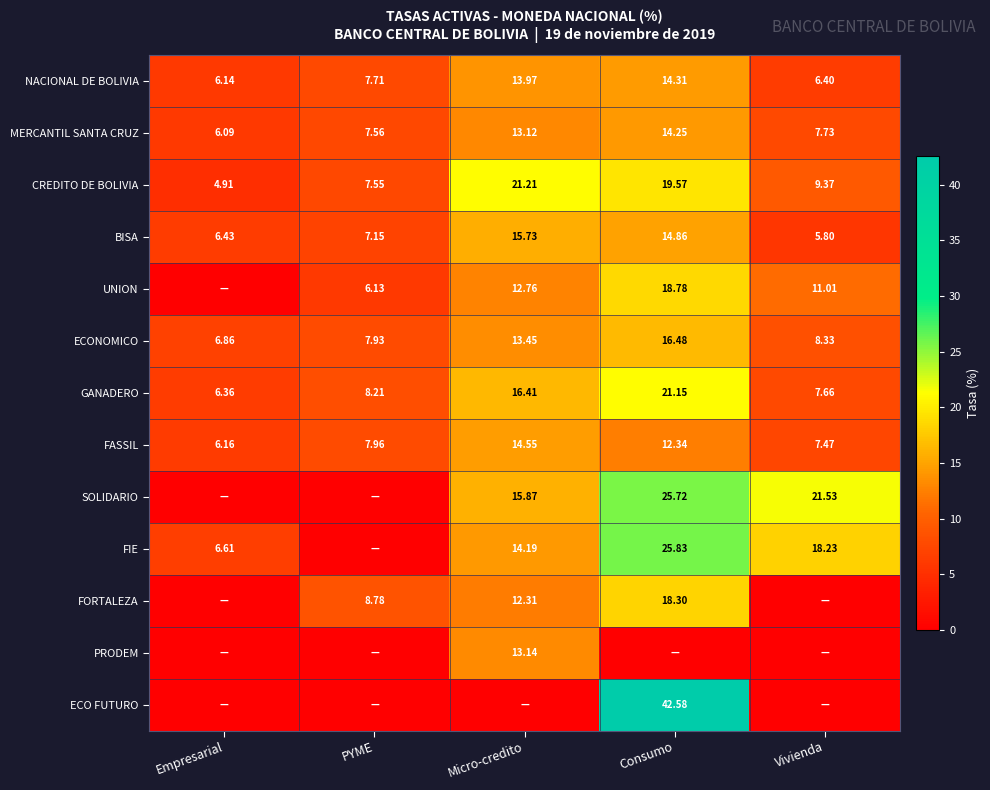

What is the maximum value for NACIONAL DE BOLIVIA?

14.3